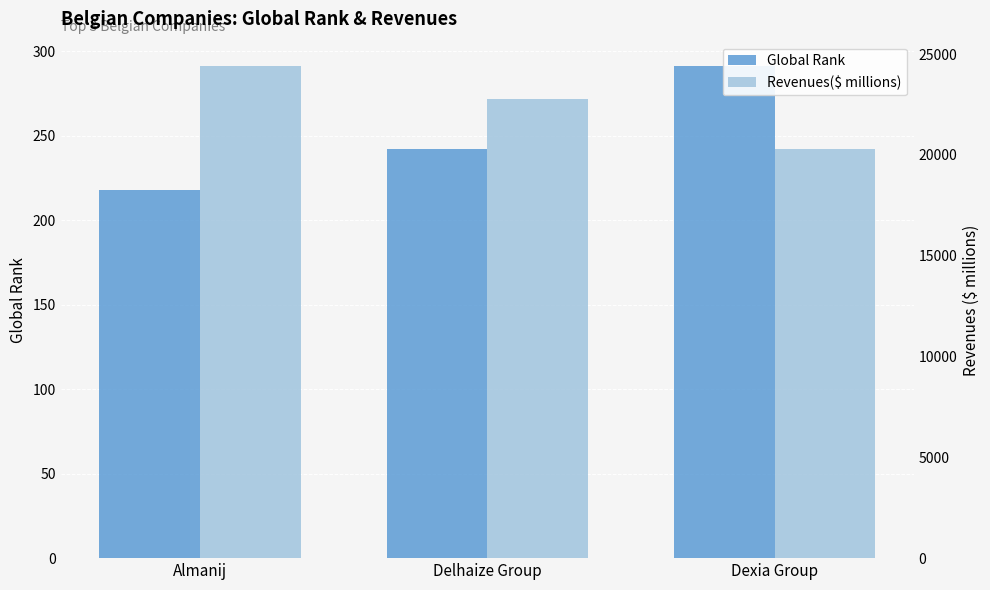

Reading left to right, what are all the values shown in this chart?

Global Rank: Almanij=218.0	Delhaize Group=242.0	Dexia Group=291.0
Revenues($ millions): Almanij=24401.1	Delhaize Group=22793.0	Dexia Group=20292.0